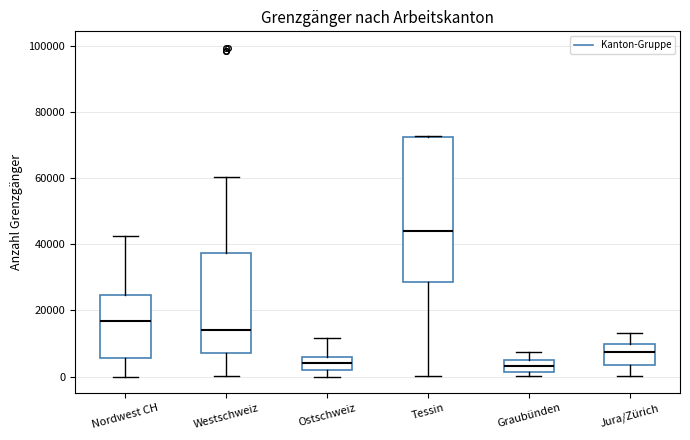

Which box has the highest median line?

Tessin